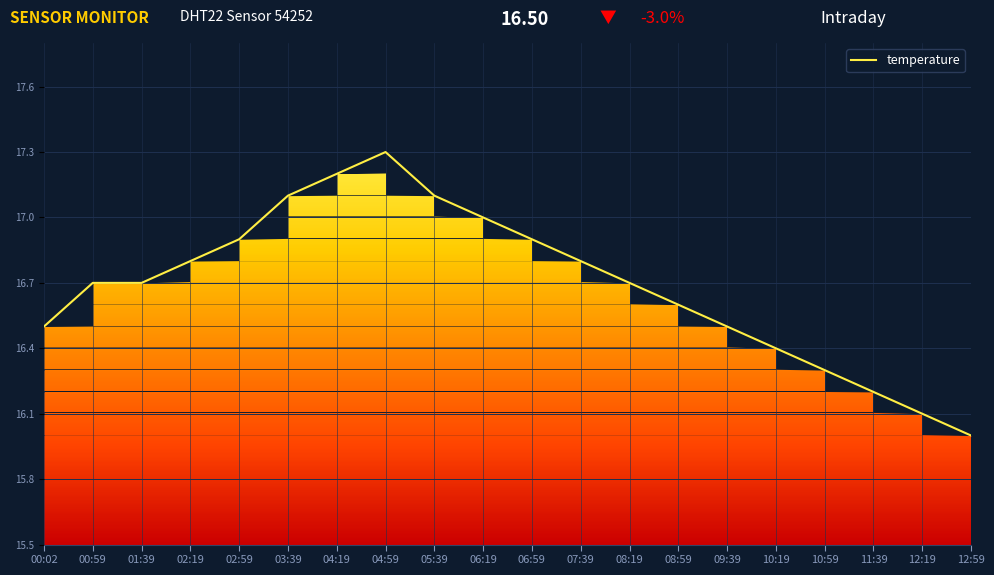

Count the number of categories in the chart.

20